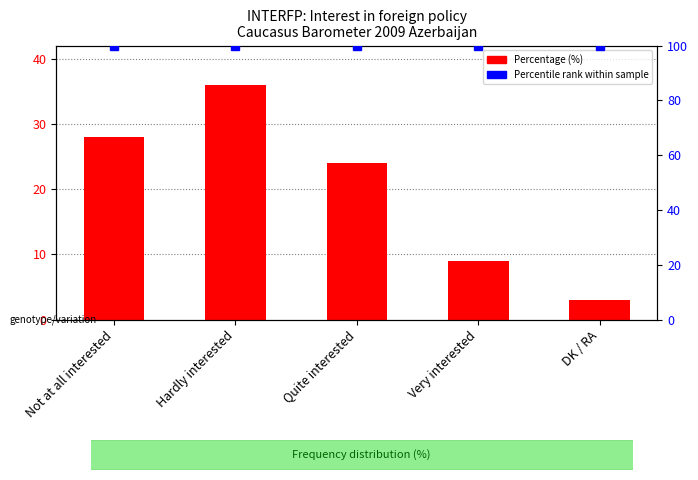

What is the label of the 4th bar from the right?

Hardly interested